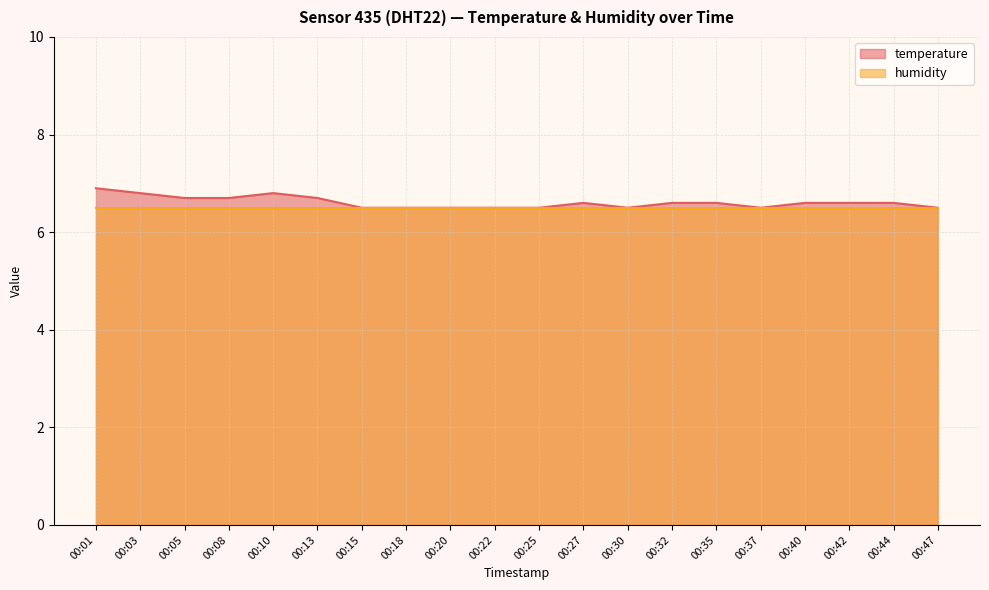

Is it true that the value at 00:37 is 6.5?

True